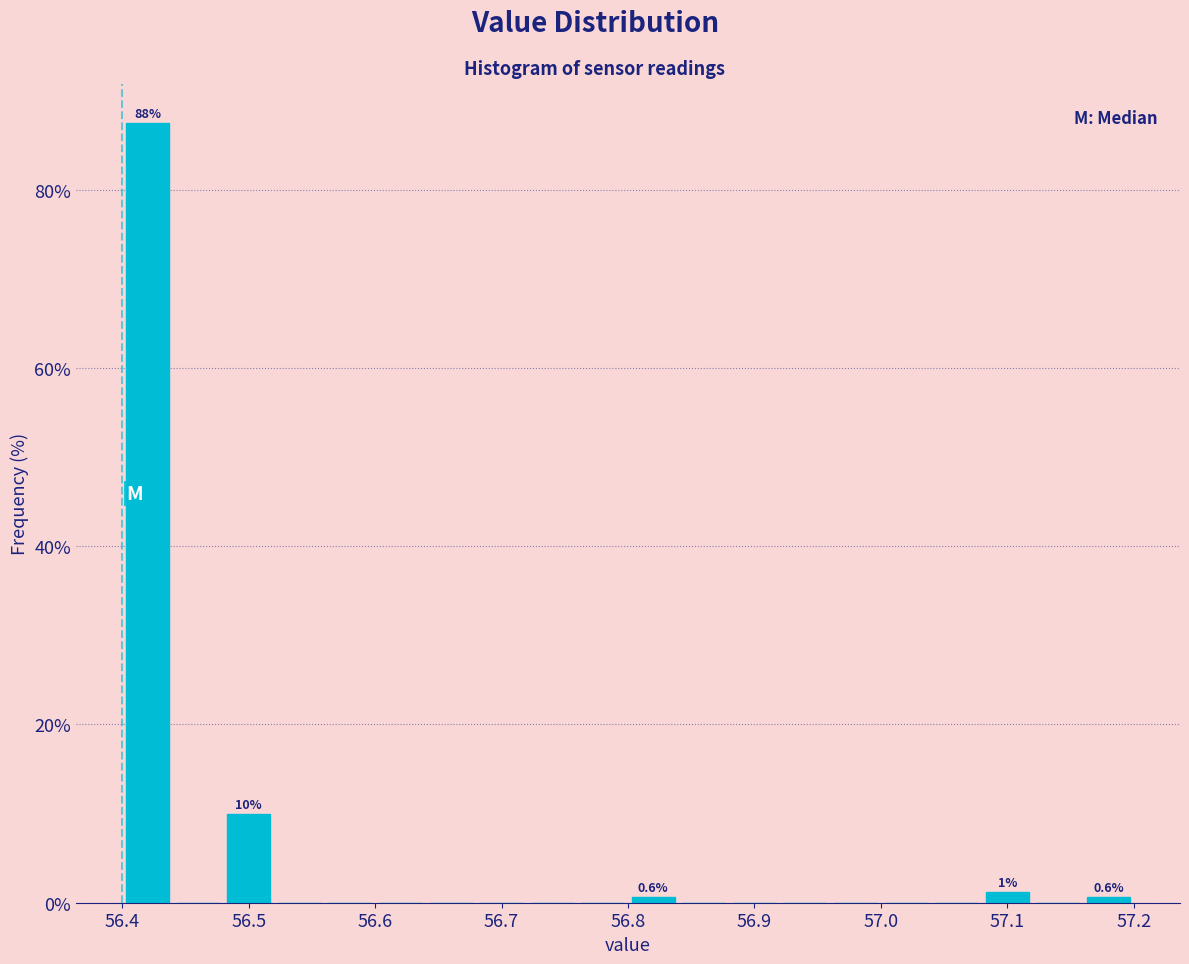

Which range on the x-axis has the tallest bar?

56.40 to 56.44